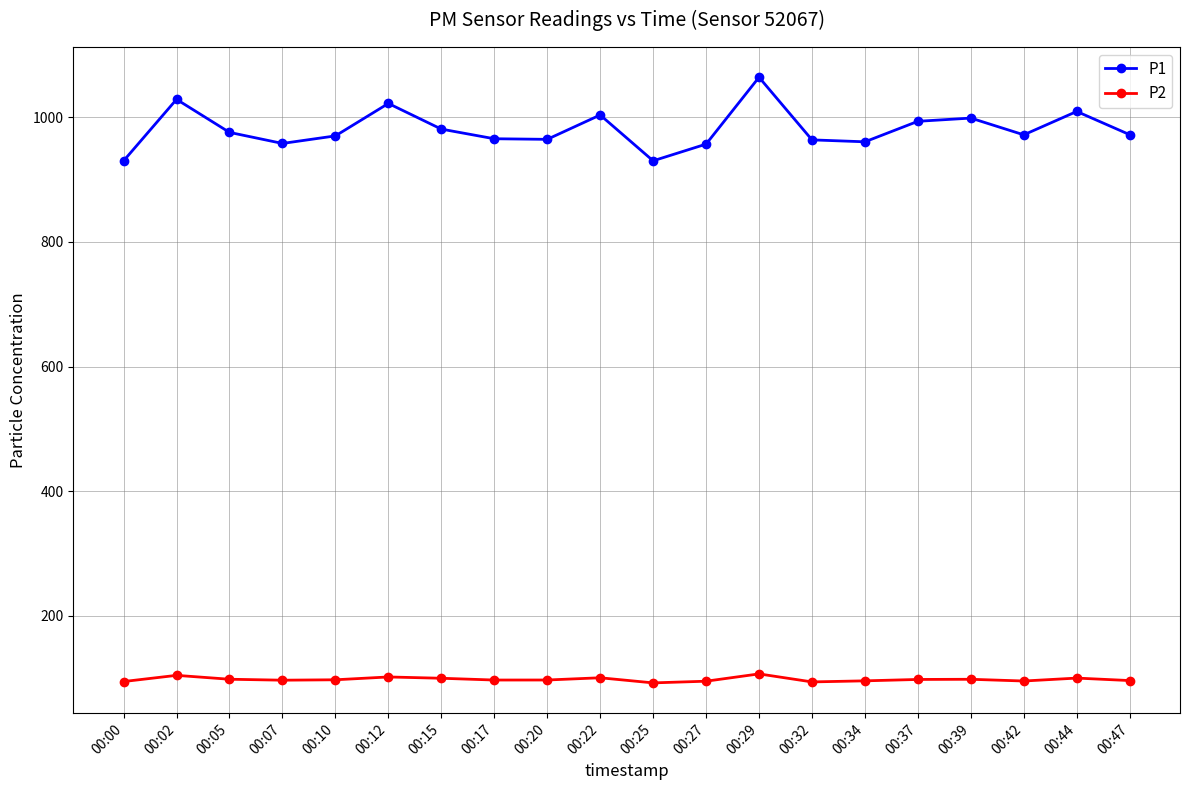

Is it true that P2 equals 40.4 at 00:25?

False